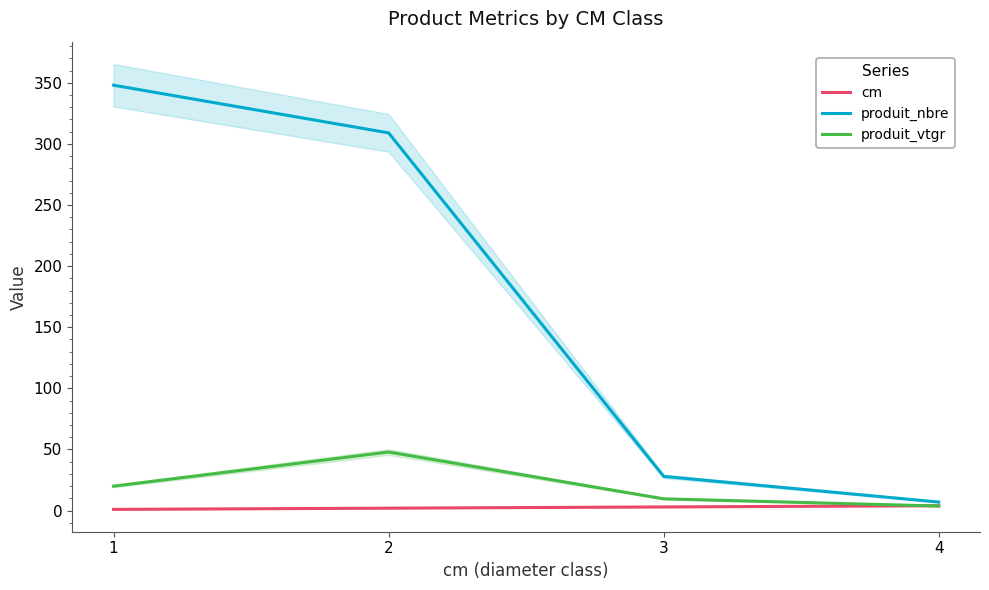

Reading left to right, what are all the values shown in this chart?

cm: 1=1.0	2=2.0	3=3.0	4=4.0
produit_nbre: 1=348.0	2=309.0	3=28.0	4=7.0
produit_vtgr: 1=20.0	2=47.9	3=9.6	4=3.7